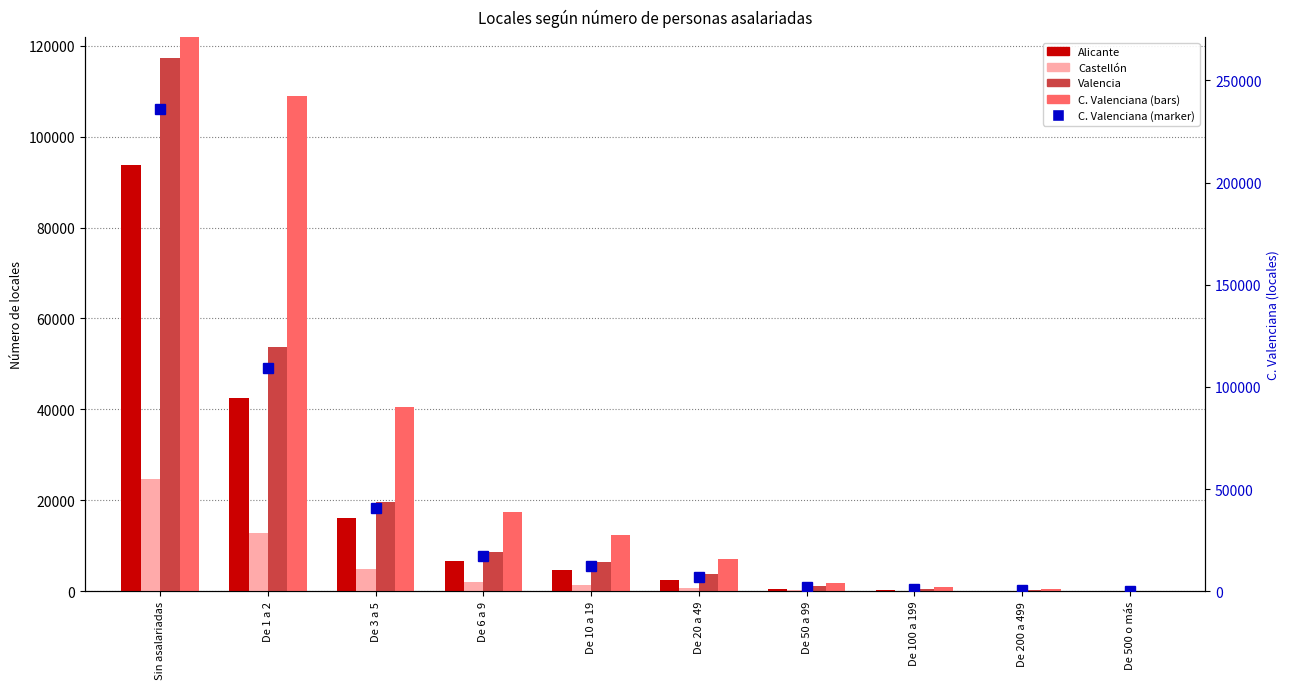

What are all the series names shown in the legend?

Alicante, Castellon, Valencia, C. Valenciana, C. Valenciana (marker)